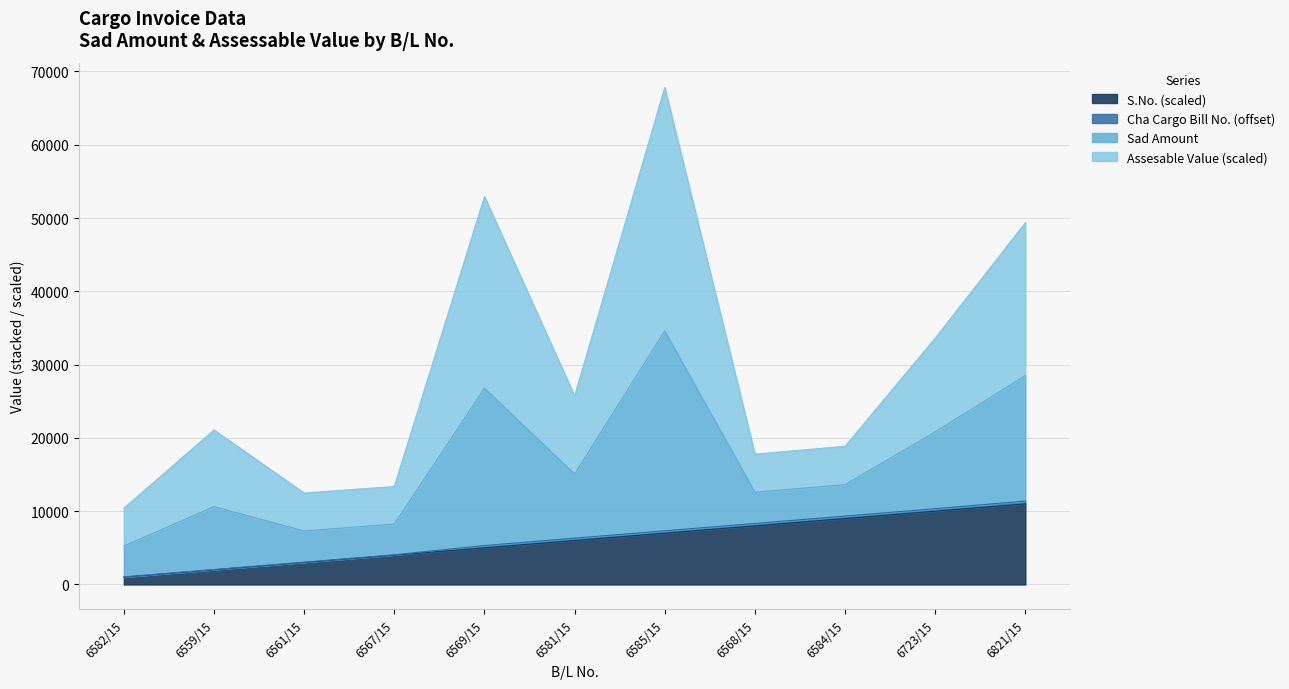

True or false: S.No. and Sad Amount cross at least once.

False